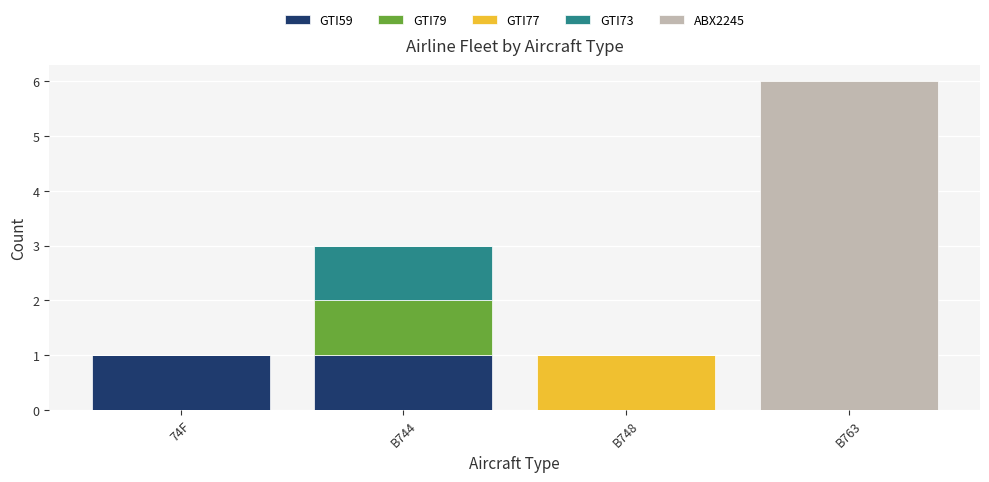

The value of GTI59 at B748 is 0. True or false?

True